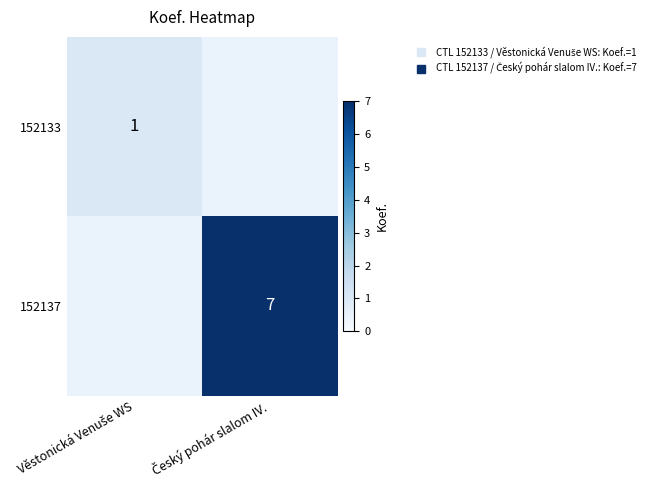

What is the approximate value of 152133 at Věstonická Venuše WS?

1.0